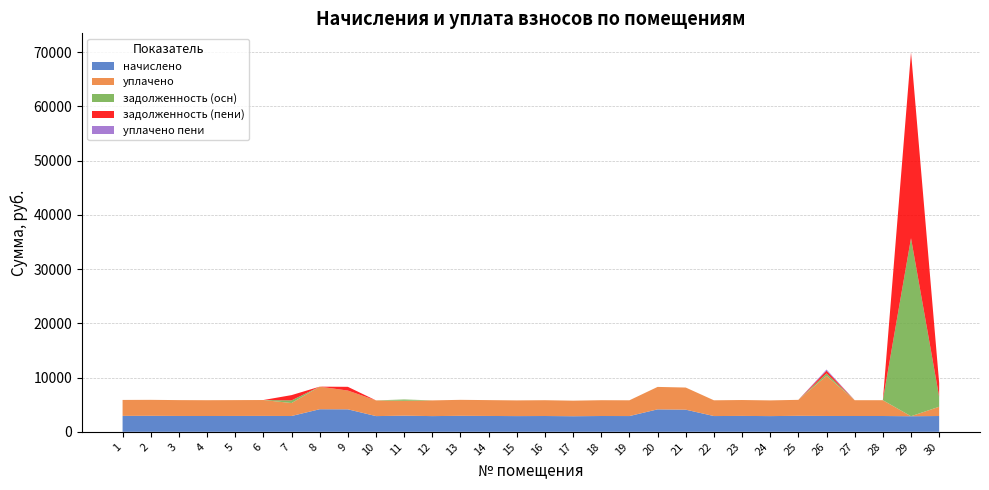

Reading left to right, list all the values displayed in this chart.

начислено: 1=2939.4	2=2947.7	3=2922.8	4=2914.6	5=2922.8	6=2931.1	7=2914.6	8=4164.8	9=4148.3	10=2898.0	11=2972.5	12=2898.0	13=2947.7	14=2922.8	15=2898.0	16=2914.6	17=2873.2	18=2914.6	19=2906.3	20=4140.0	21=4082.0	22=2906.3	23=2931.1	24=2898.0	25=2947.7	26=2922.8	27=2914.6	28=2914.6	29=2873.3	30=2914.6
уплачено: 1=2939.4	2=2947.7	3=2922.8	4=2914.6	5=2922.8	6=2931.1	7=2393.6	8=4164.8	9=3456.9	10=2898.0	11=2742.8	12=2898.0	13=2947.7	14=2922.8	15=2898.0	16=2914.6	17=2873.2	18=2914.6	19=2906.3	20=4140.0	21=4082.0	22=2906.3	23=2931.1	24=2898.0	25=2947.7	26=7405.9	27=2914.6	28=2914.6	29=0.0	30=1708.3
задолженность (осн): 1=0.0	2=0.0	3=0.0	4=0.0	5=0.0	6=0.0	7=485.8	8=0.0	9=0.0	10=0.0	11=247.7	12=0.0	13=0.0	14=0.0	15=0.0	16=0.0	17=0.0	18=0.0	19=0.0	20=0.0	21=0.0	22=0.0	23=0.0	24=0.0	25=0.0	26=446.2	27=0.0	28=0.0	29=32834.7	30=1819.6
задолженность (пени): 1=0.0	2=0.0	3=0.0	4=0.0	5=0.0	6=0.0	7=971.5	8=0.0	9=691.4	10=0.0	11=0.0	12=0.0	13=0.0	14=0.0	15=0.0	16=0.0	17=0.0	18=0.0	19=0.0	20=0.0	21=0.0	22=0.0	23=0.0	24=0.0	25=0.0	26=487.1	27=0.0	28=0.0	29=34271.3	30=2548.2
уплачено пени: 1=0.0	2=0.0	3=0.0	4=0.0	5=0.0	6=0.0	7=0.0	8=0.0	9=0.0	10=0.0	11=0.9	12=0.0	13=0.0	14=0.0	15=0.0	16=0.0	17=0.0	18=0.0	19=0.0	20=0.0	21=0.0	22=0.0	23=0.0	24=0.0	25=0.0	26=226.8	27=0.0	28=0.0	29=0.0	30=0.0